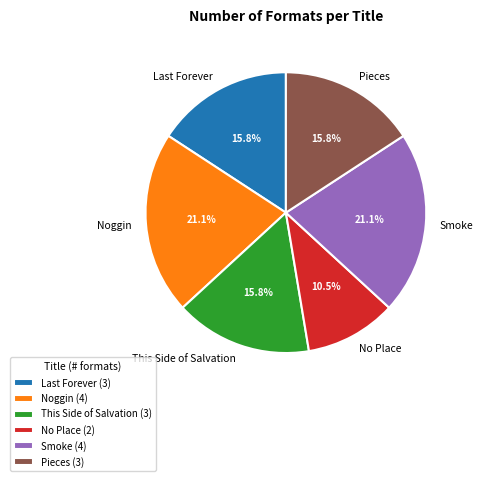

Is there a majority slice in this chart?

No